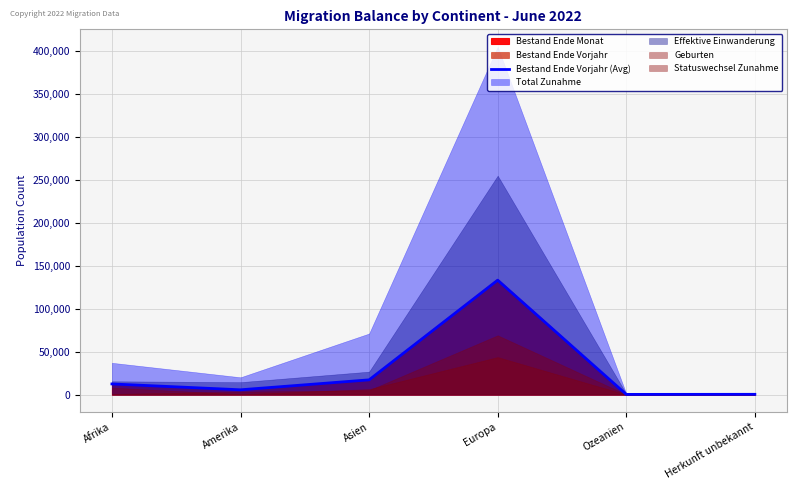

What is the ratio of the value at Amerika to the value at Herkunft unbekannt?

17.1